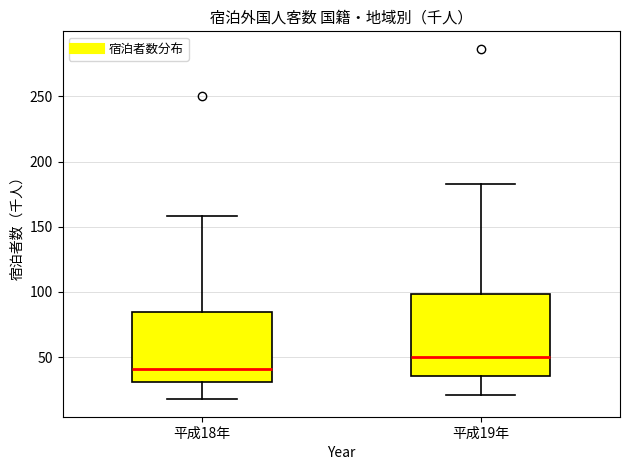

Reading left to right, read every box against the y-axis: the position of its median line, the range the box covers, and the ends of its whiskers. The values are not printed on the chart, so give them approximately, as read against the axis.

平成18年: median 40, box 30 to 85, whiskers 20 to 160
平成19年: median 50, box 35 to 100, whiskers 20 to 185